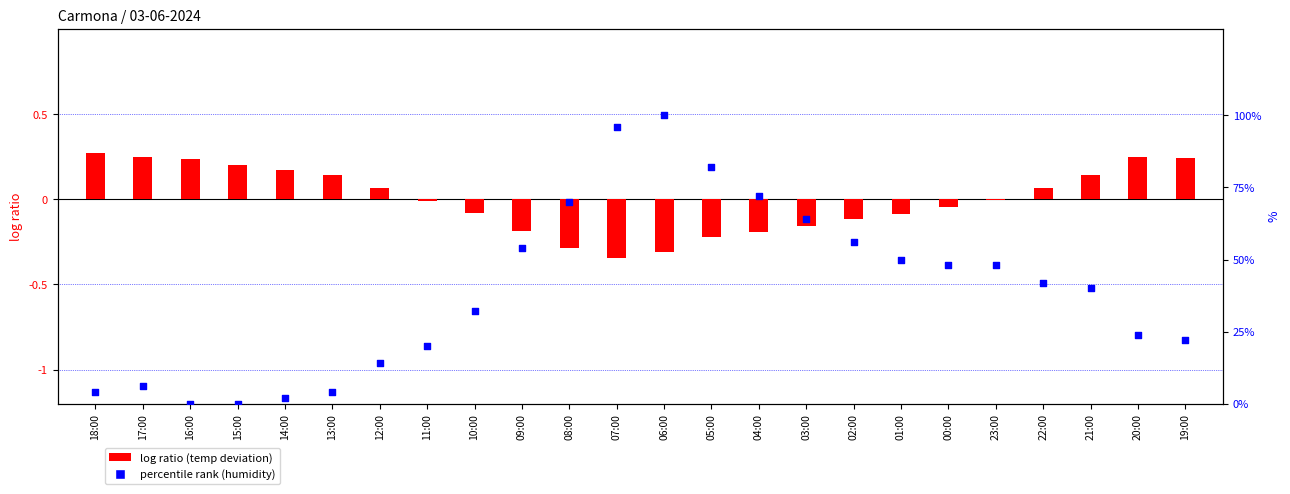

Which series contains the highest Y value?

percentile rank (humidity)